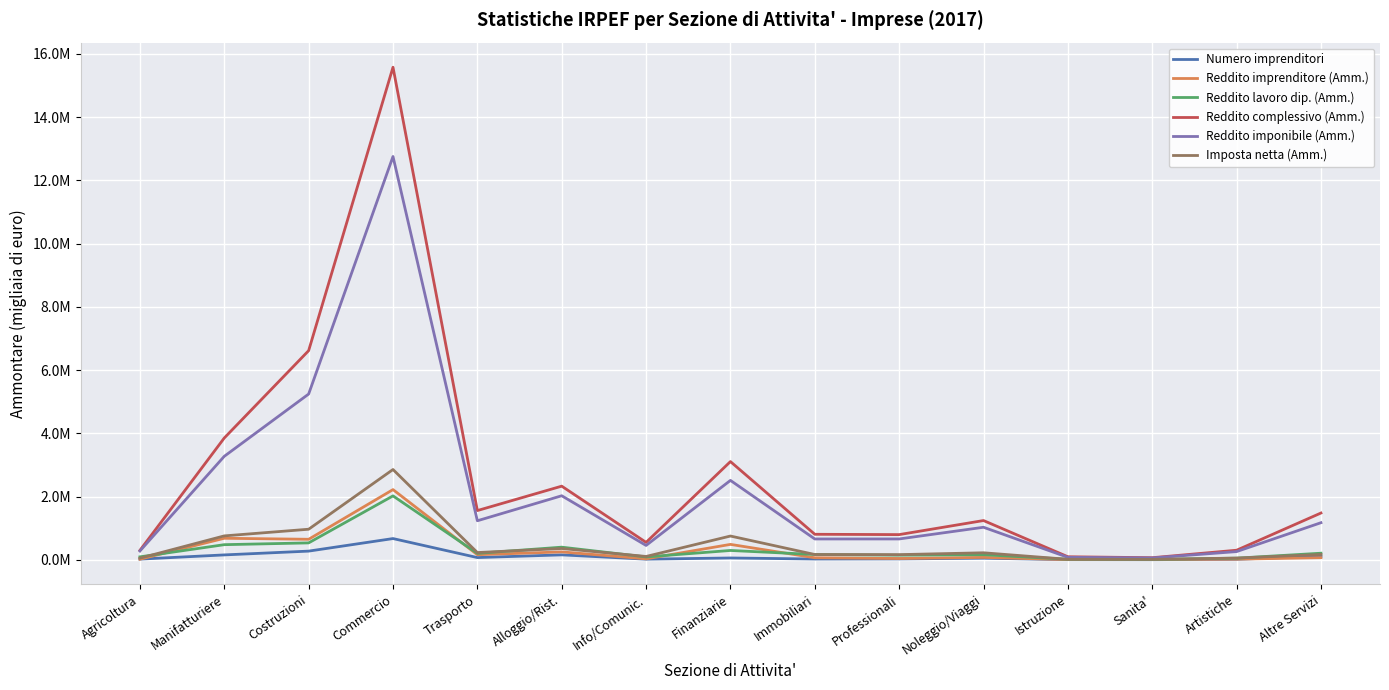

Between Costruzioni and Trasporto, which series saw the biggest shift?

Reddito complessivo (Amm.)